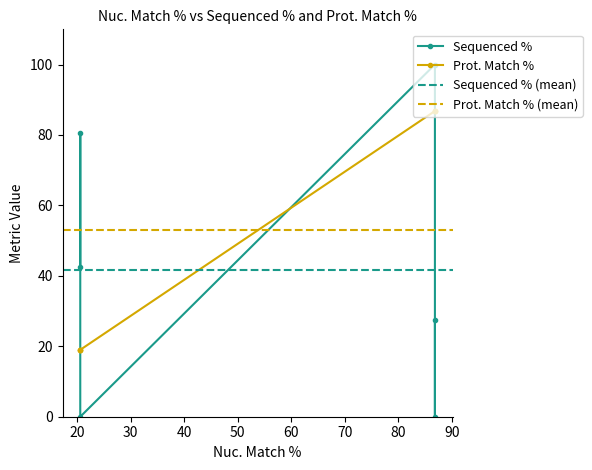

Reading left to right, extract all data points from this chart.

Sequenced %: 20.6=42.5	20.6=80.6	20.6=0.0	86.8=100.0	86.8=0.0	86.8=27.4
Prot. Match %: 20.6=19.0	20.6=19.0	20.6=19.0	86.8=86.8	86.8=86.8	86.8=86.8